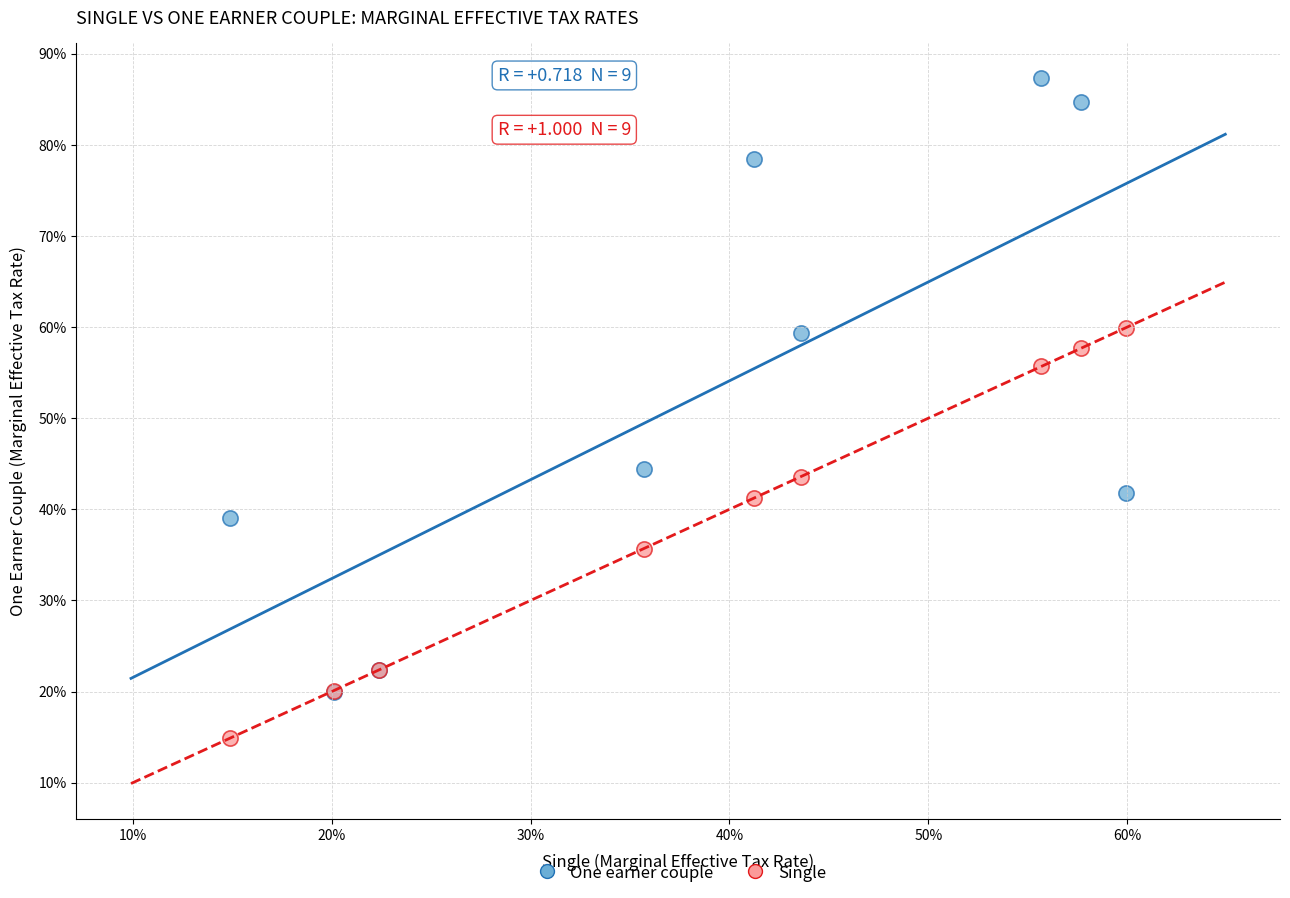

Which series contains the highest Y value?

One earner couple